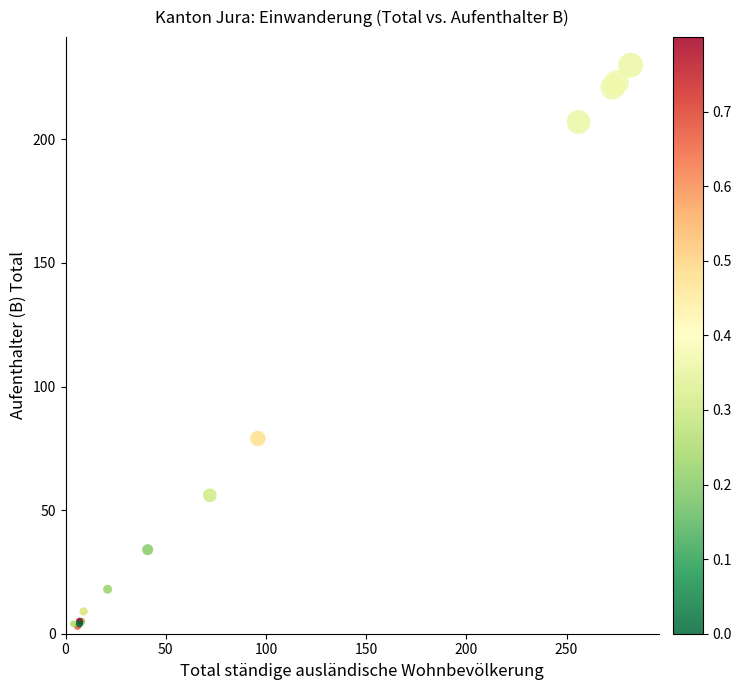

What Y value in the scatter plot is closest to 116?

79